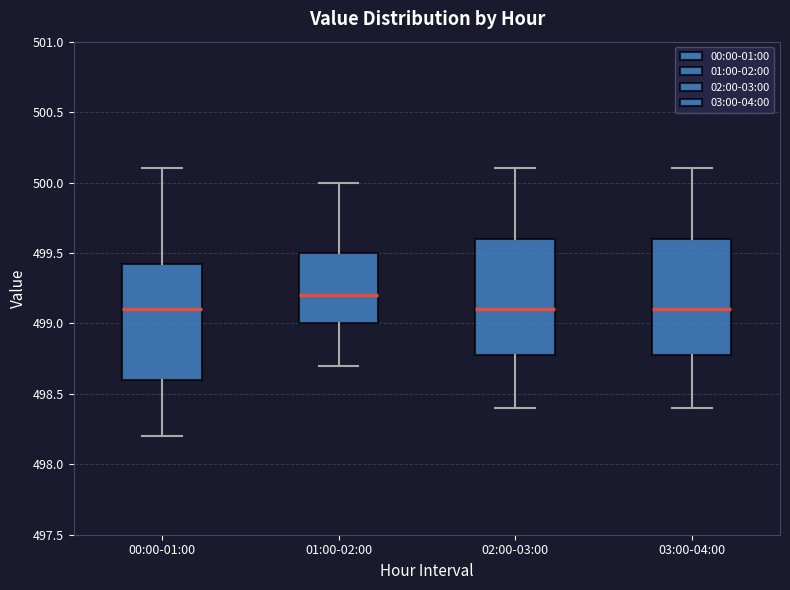

Reading left to right, transcribe this box plot: for each box, give where its median line is, the range the box spans, and where its two whiskers end, as read against the y-axis. The values are not printed on the chart, so give them approximately, as read against the axis.

00:00-01:00: median 499.10, box 498.60 to 499.45, whiskers 498.20 to 500.10
01:00-02:00: median 499.20, box 499.00 to 499.50, whiskers 498.70 to 500.00
02:00-03:00: median 499.10, box 498.80 to 499.60, whiskers 498.40 to 500.10
03:00-04:00: median 499.10, box 498.80 to 499.60, whiskers 498.40 to 500.10